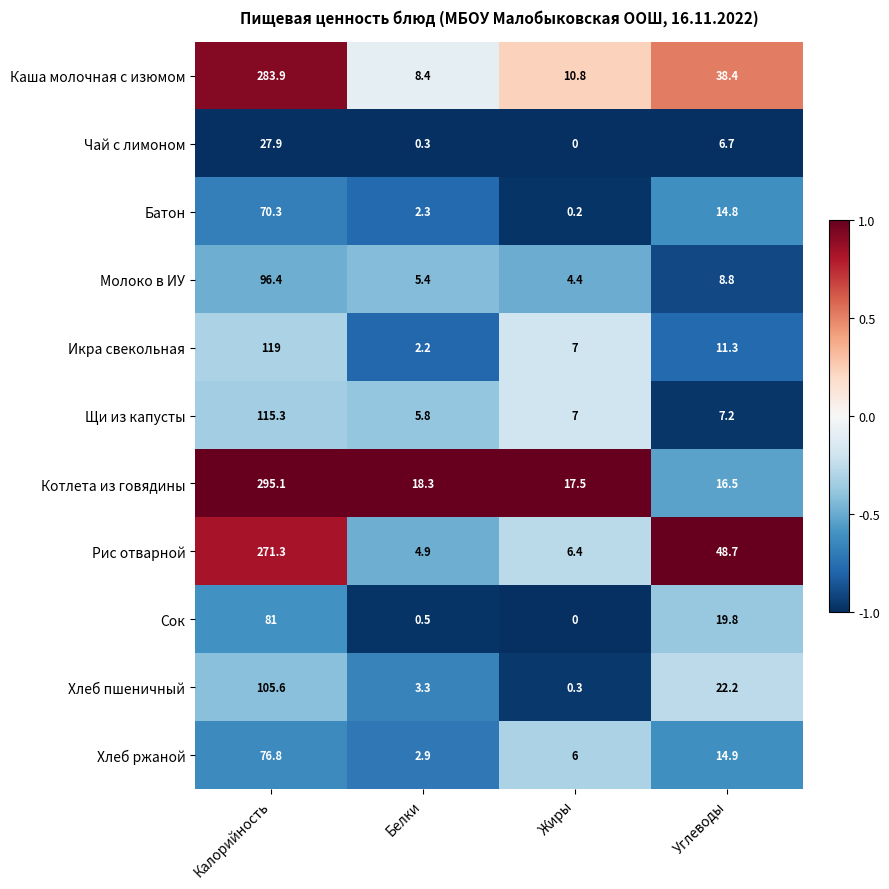

Between Калорийность and Белки, which series saw the biggest shift?

Котлета из говядины